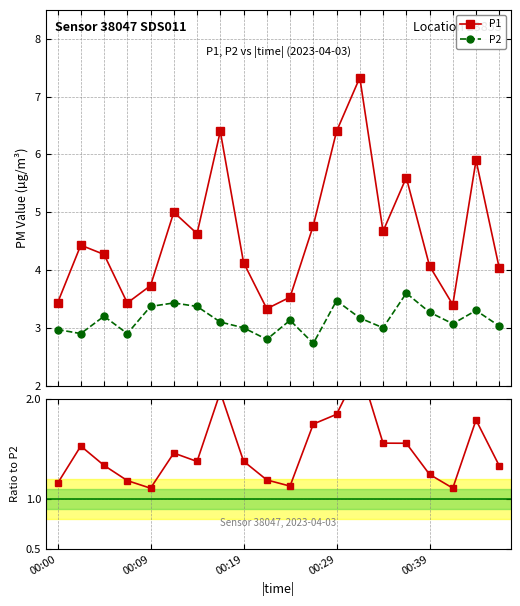

Does the chart have visible grid lines?

Yes